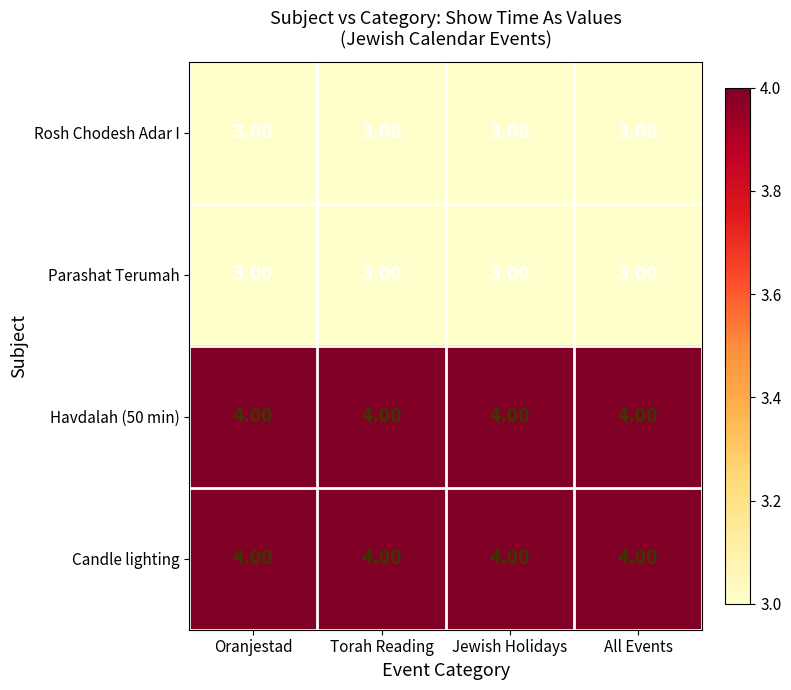

What is the sum of the Rosh Chodesh Adar I values at All Events and Torah Reading?

6